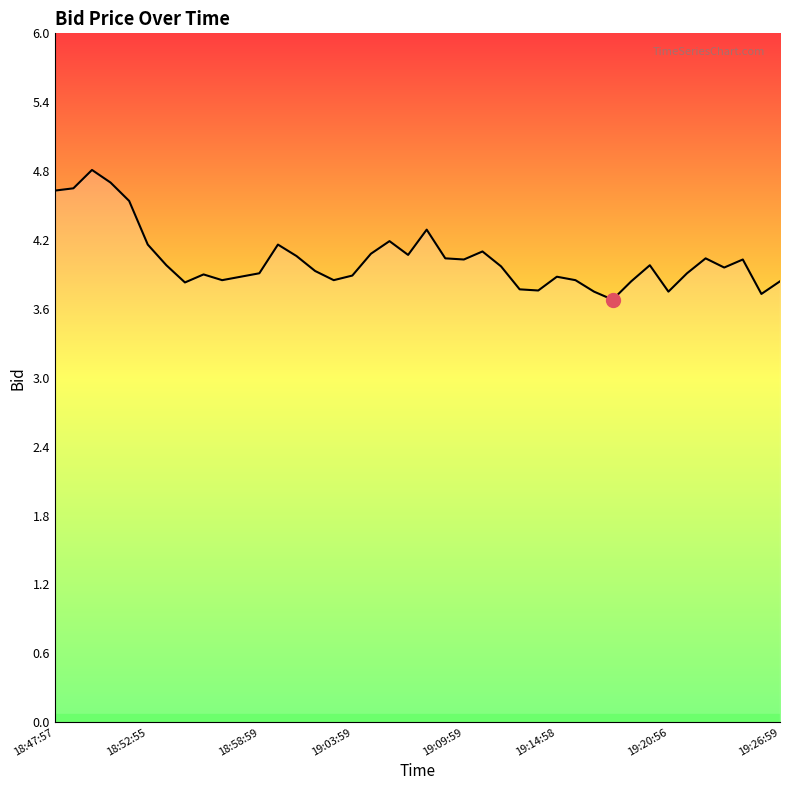

What is the difference between the maximum and minimum values?

1.1